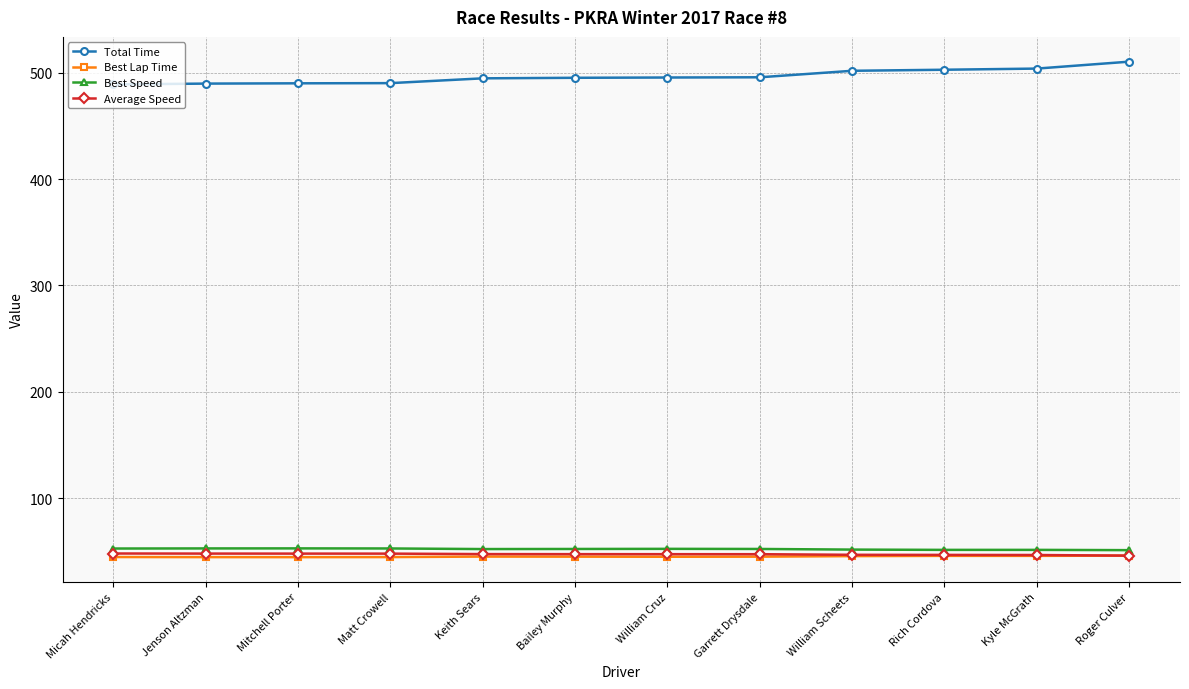

What is the label of the 9th point from the left?

William Scheets